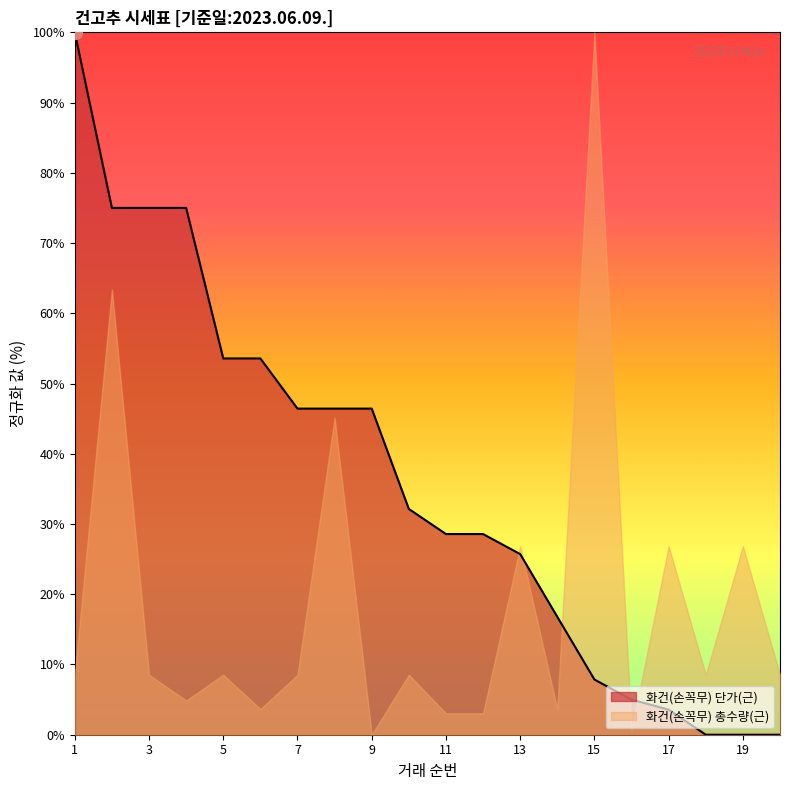

Reading right to left, what are all the values shown in this chart?

20=0.0	19=0.0	18=0.0	17=3.6	16=5.0	15=7.9	14=16.8	13=25.7	12=28.6	11=28.6	10=32.1	9=46.4	8=46.4	7=46.4	6=53.6	5=53.6	4=75.0	3=75.0	2=75.0	1=100.0